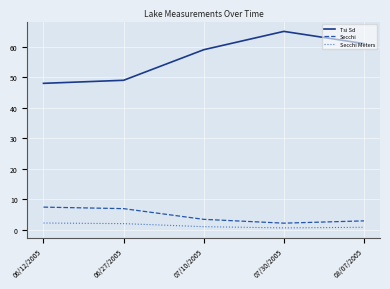

How many lines are shown in the chart?

3